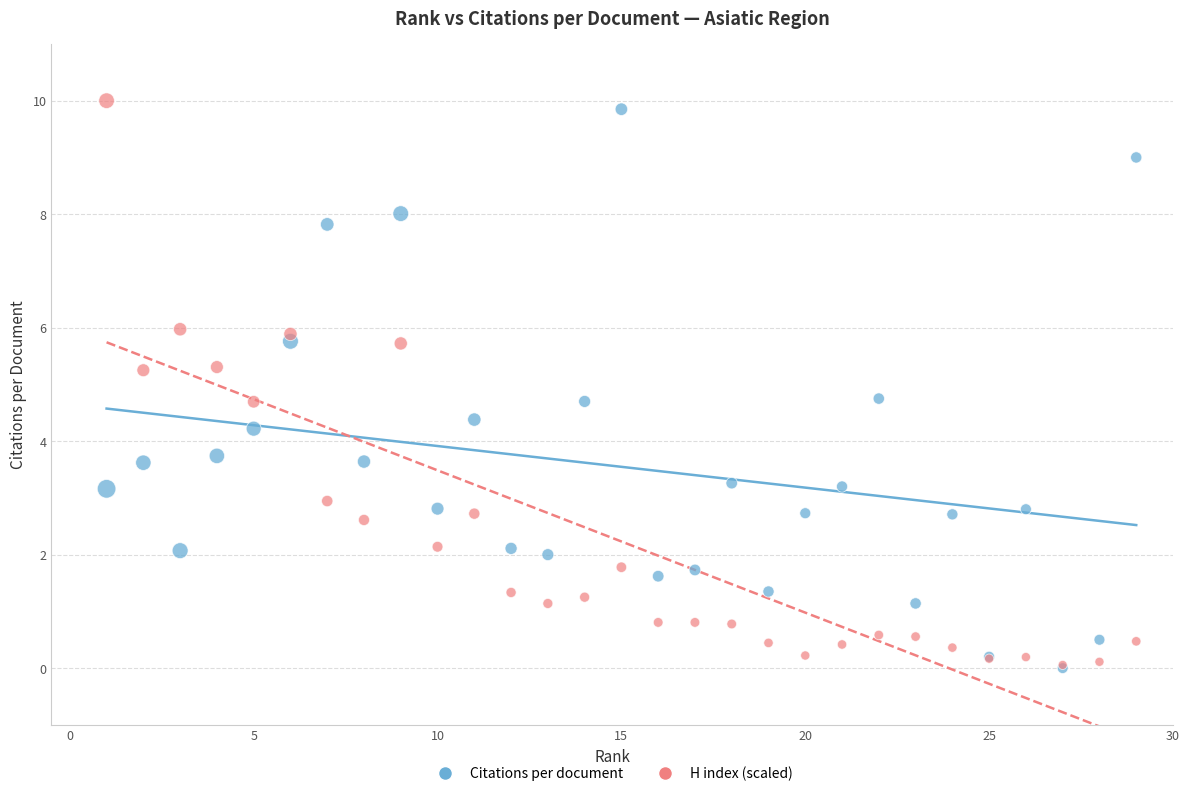

What are all the series names shown in the legend?

Citations per document, H index (scaled)